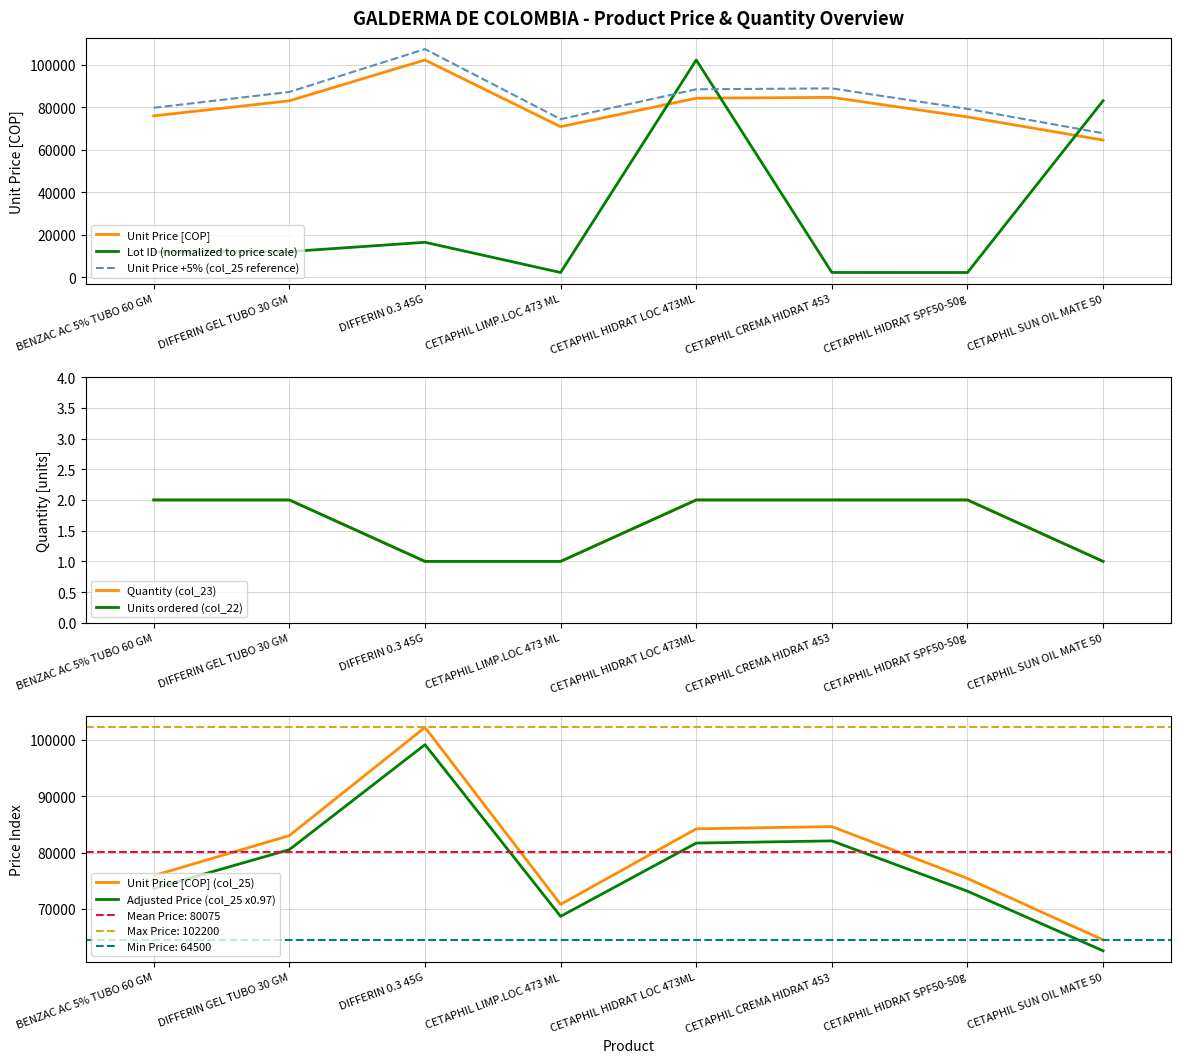

What is the label of the 4th point from the right?

CETAPHIL HIDRAT LOC 473ML